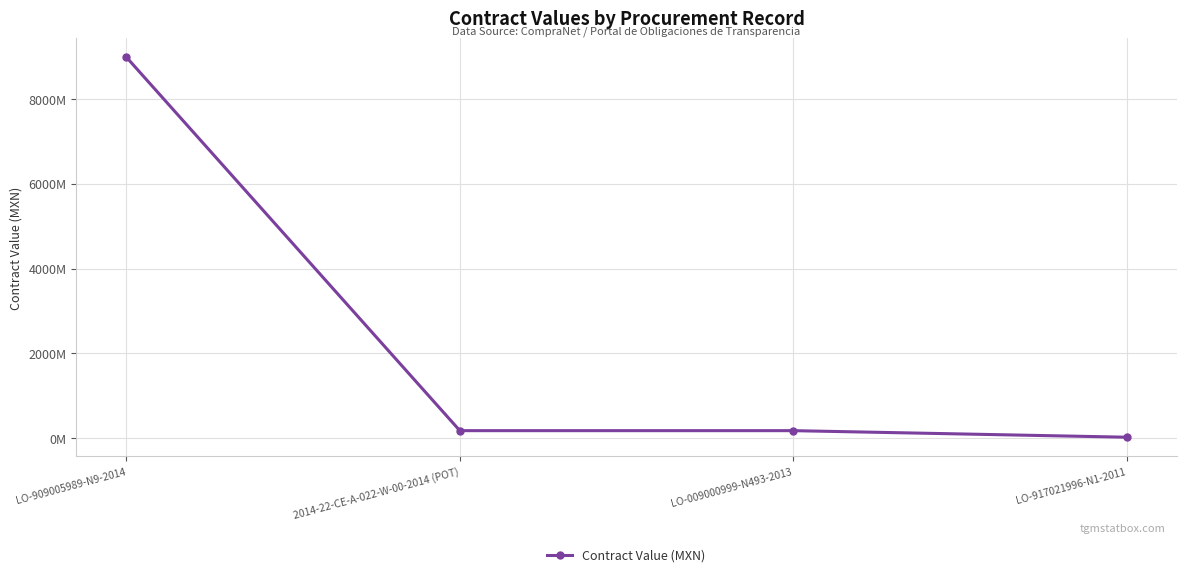

True or false: the data shows 11721594080.6 at LO-909005989-N9-2014.

False